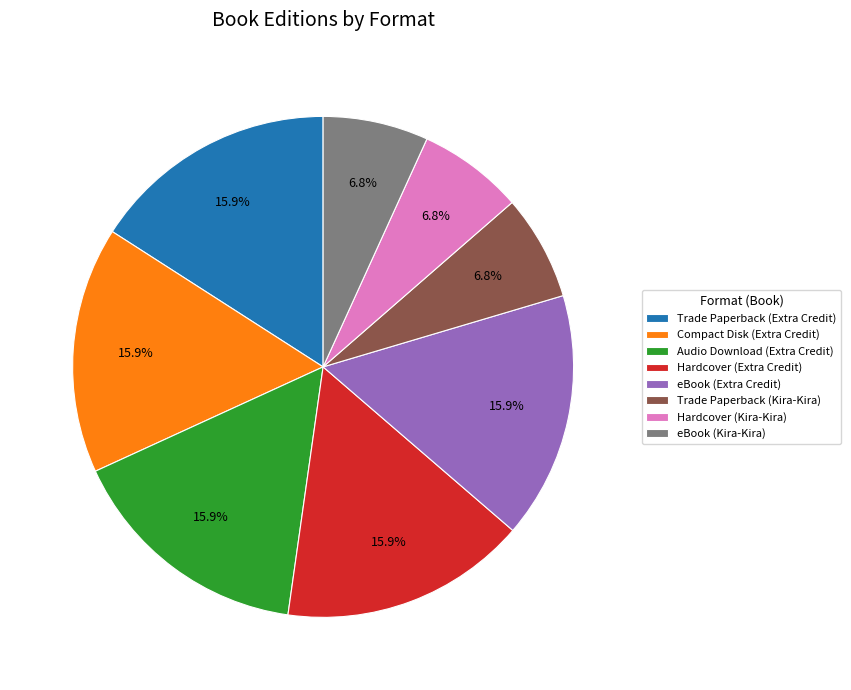

The Trade Paperback (Kira-Kira) slice represents 1% of the pie. True or false?

False